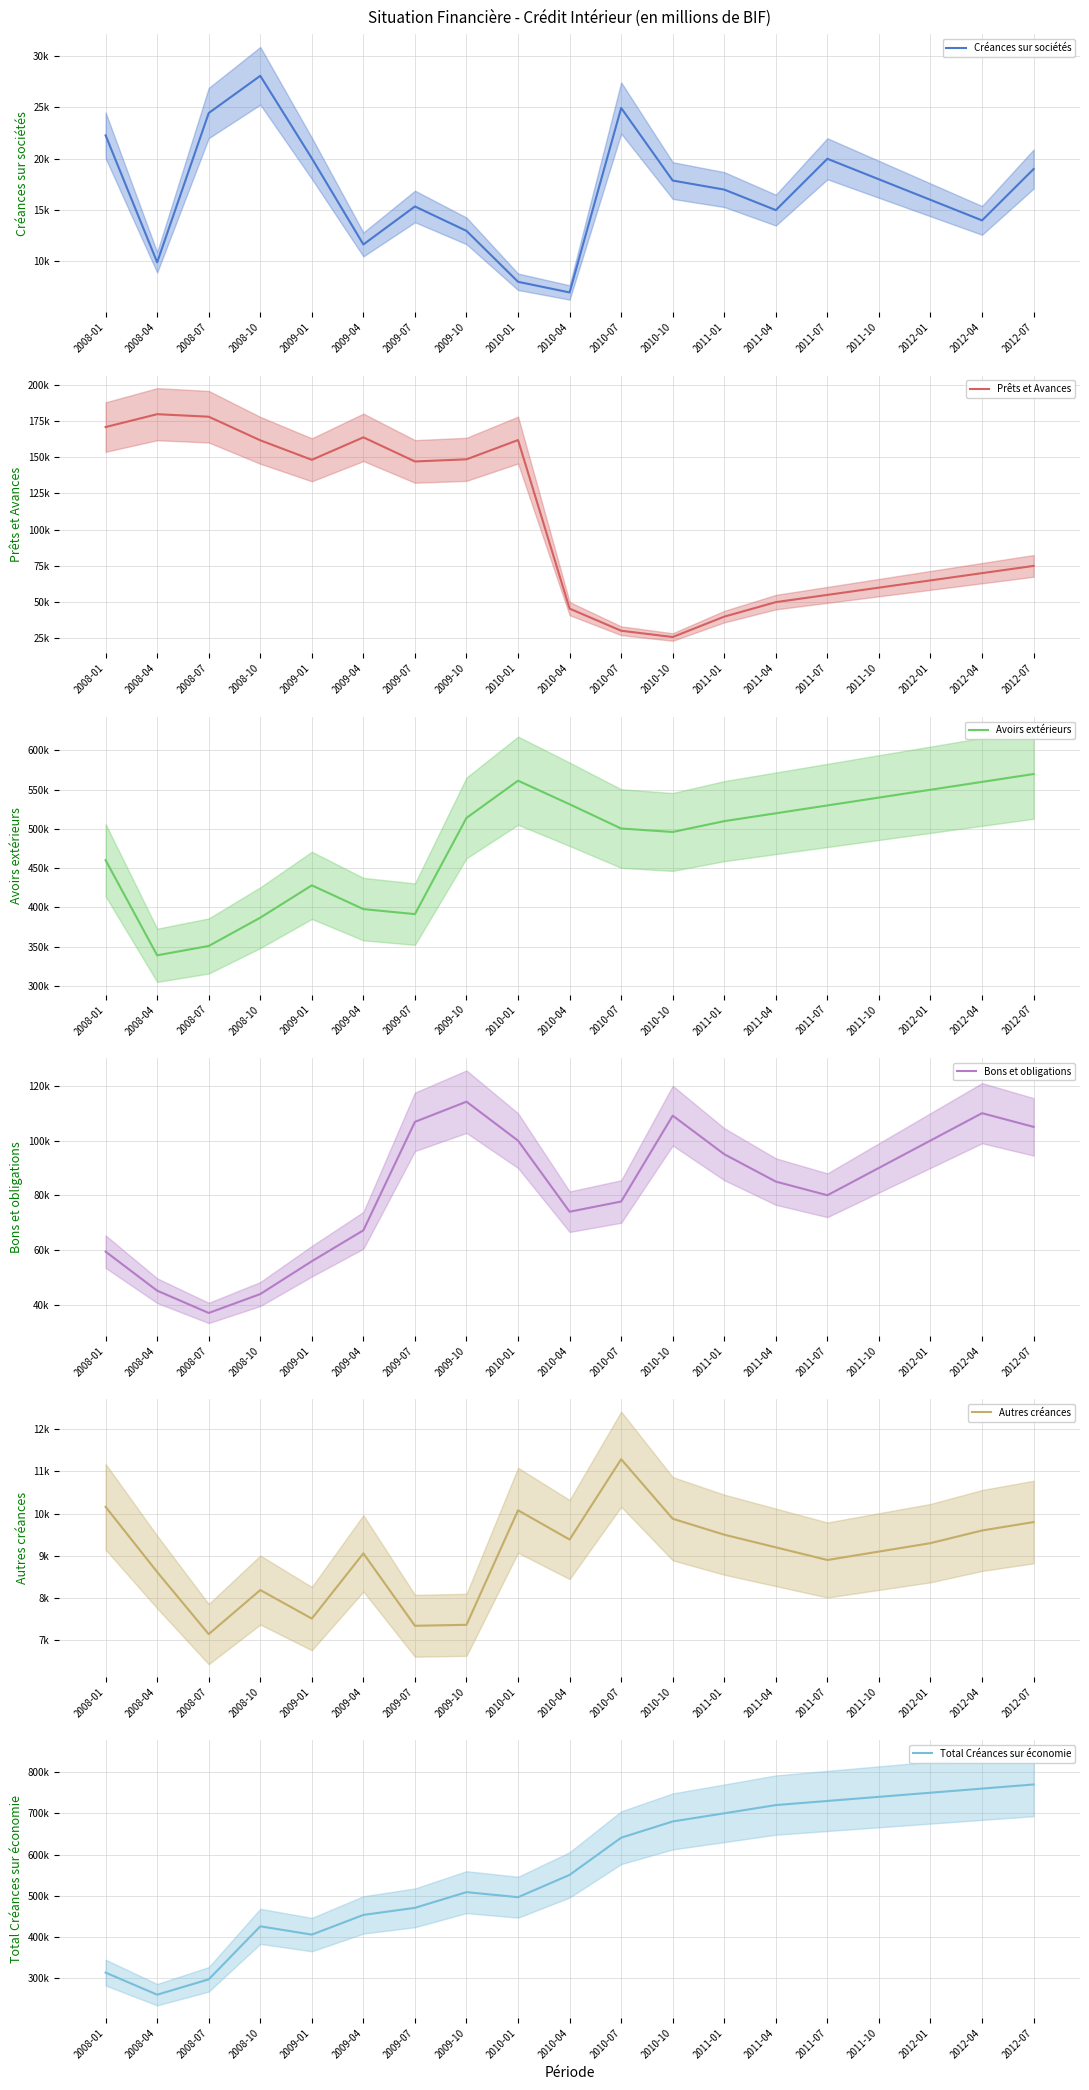

Which series has the largest total across all categories?

Total Créances sur économie